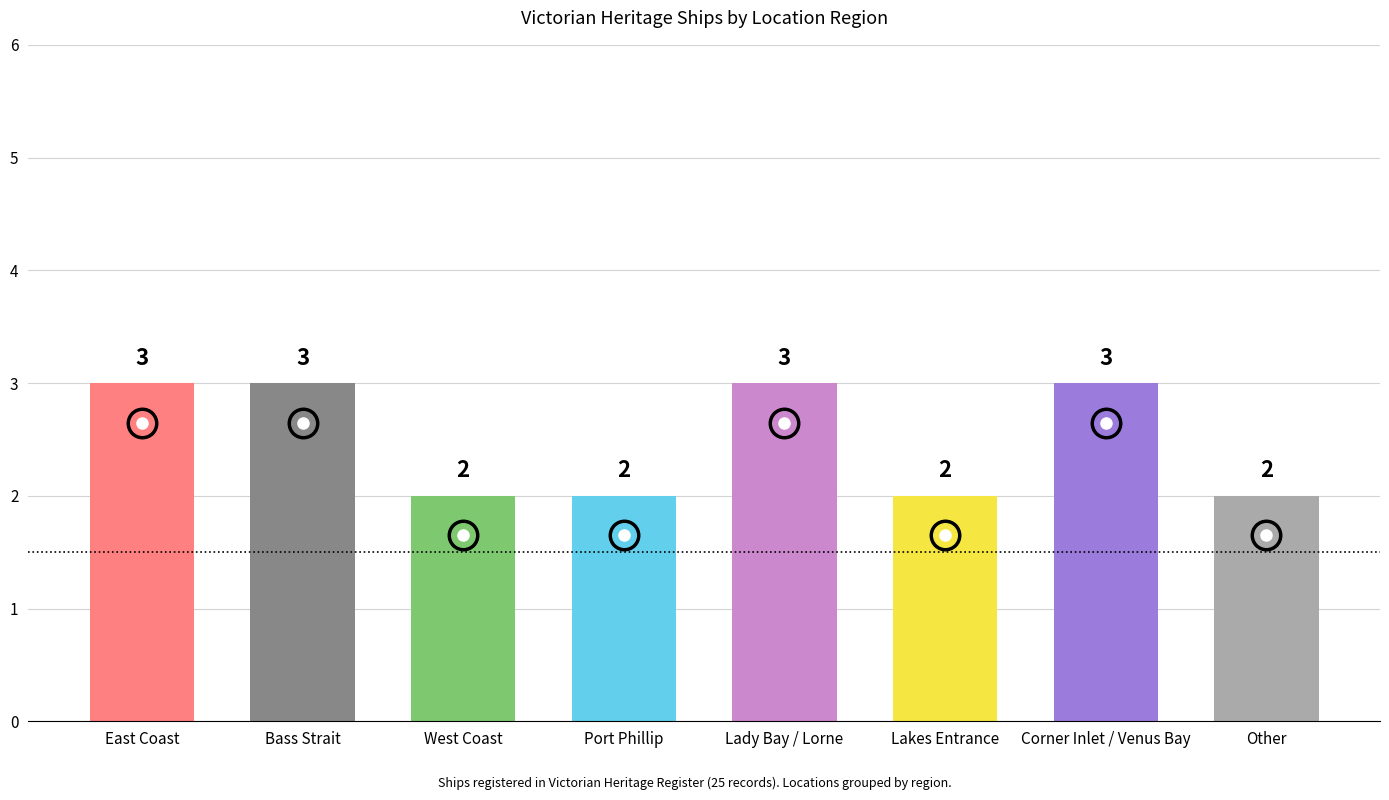

What is the ratio of the value at Other to the value at Corner Inlet / Venus Bay?

0.7